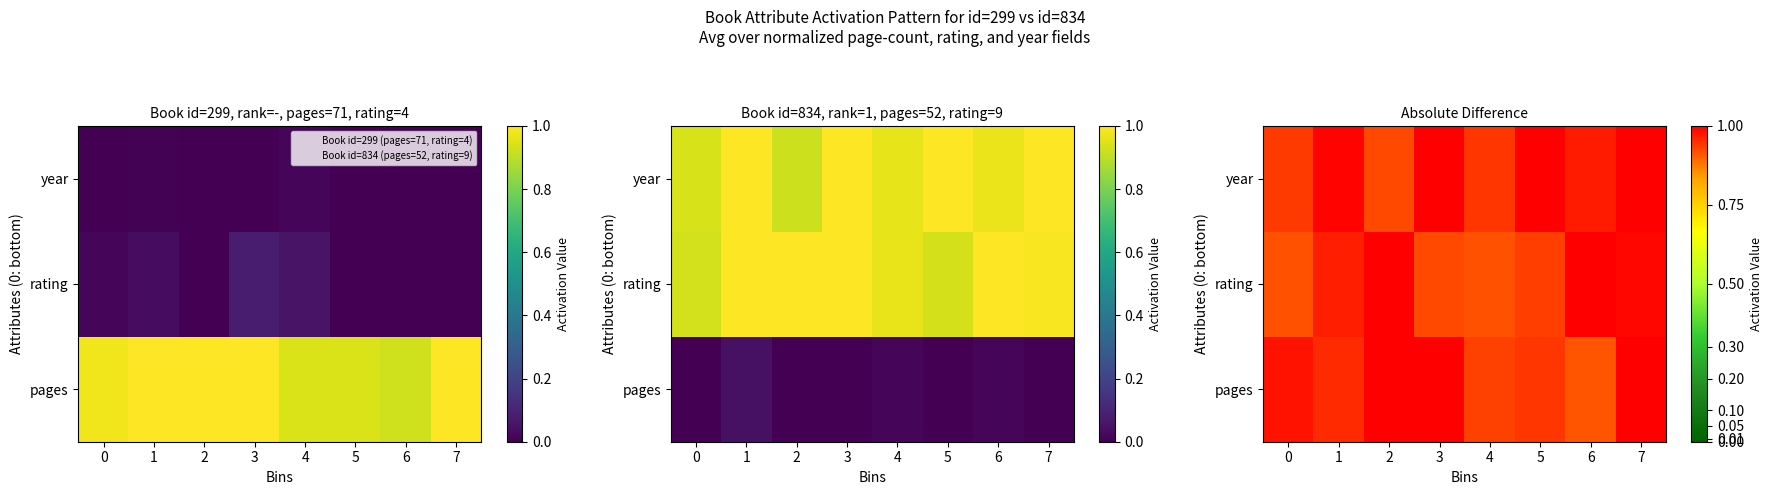

What is the total value across all series at 4?

2.8